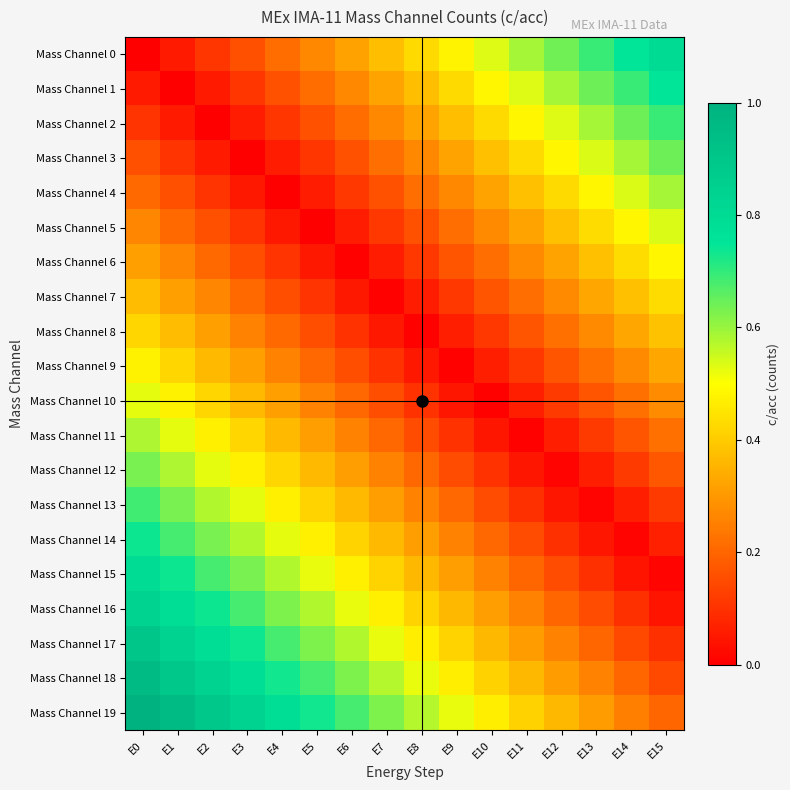

Which series has the widest spread of values?

Mass Channel 0